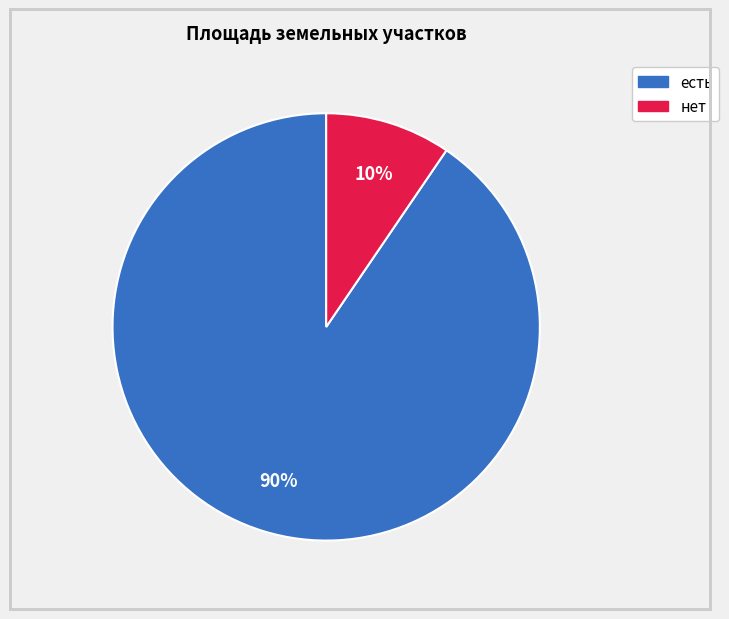

Is there any slice that represents more than half of the pie?

Yes